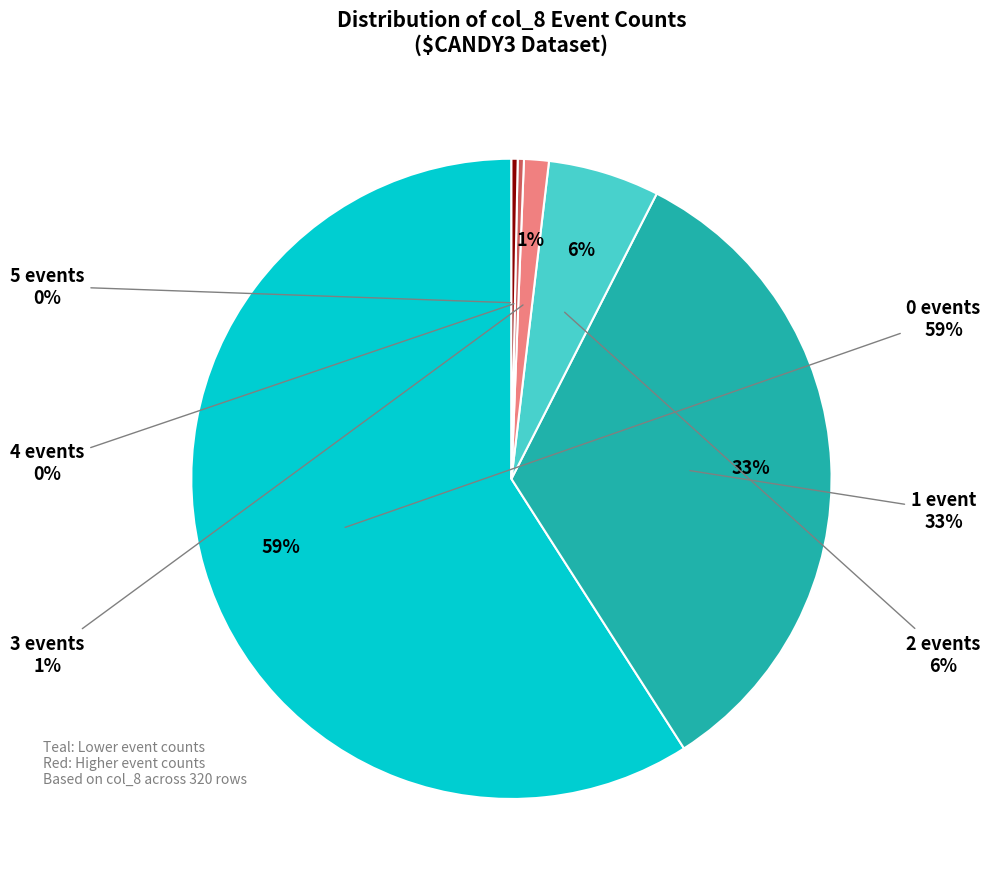

The col_8=4 slice represents 0% of the pie. True or false?

True